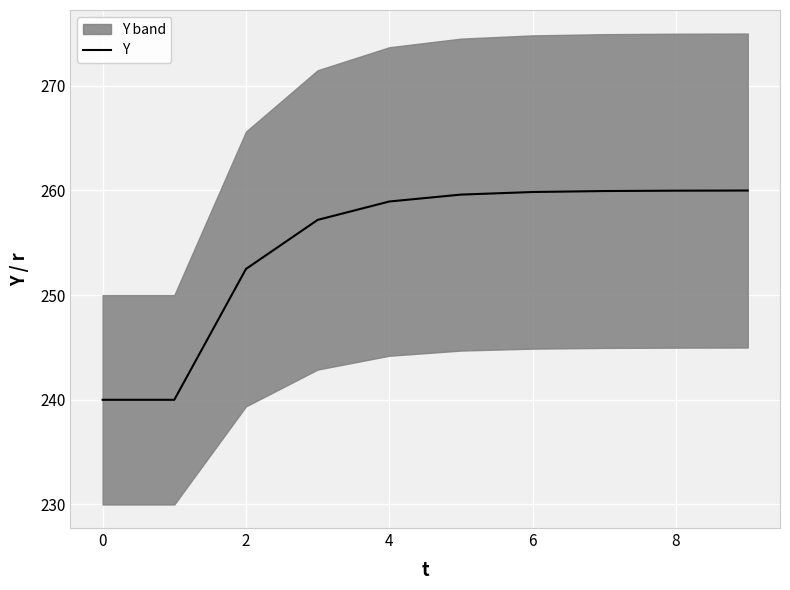

What is the maximum value shown in the chart?

260.0